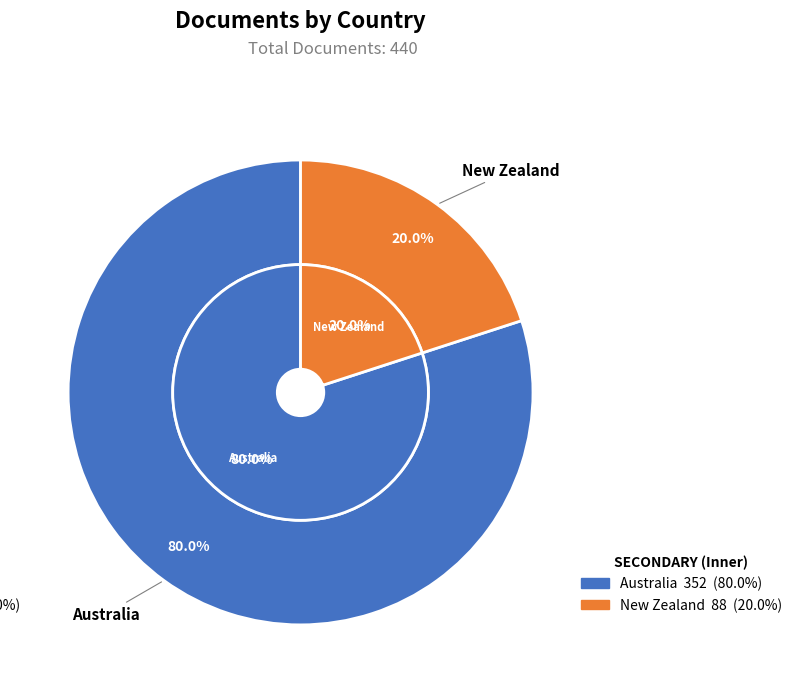

How many slices are in this pie chart?

2